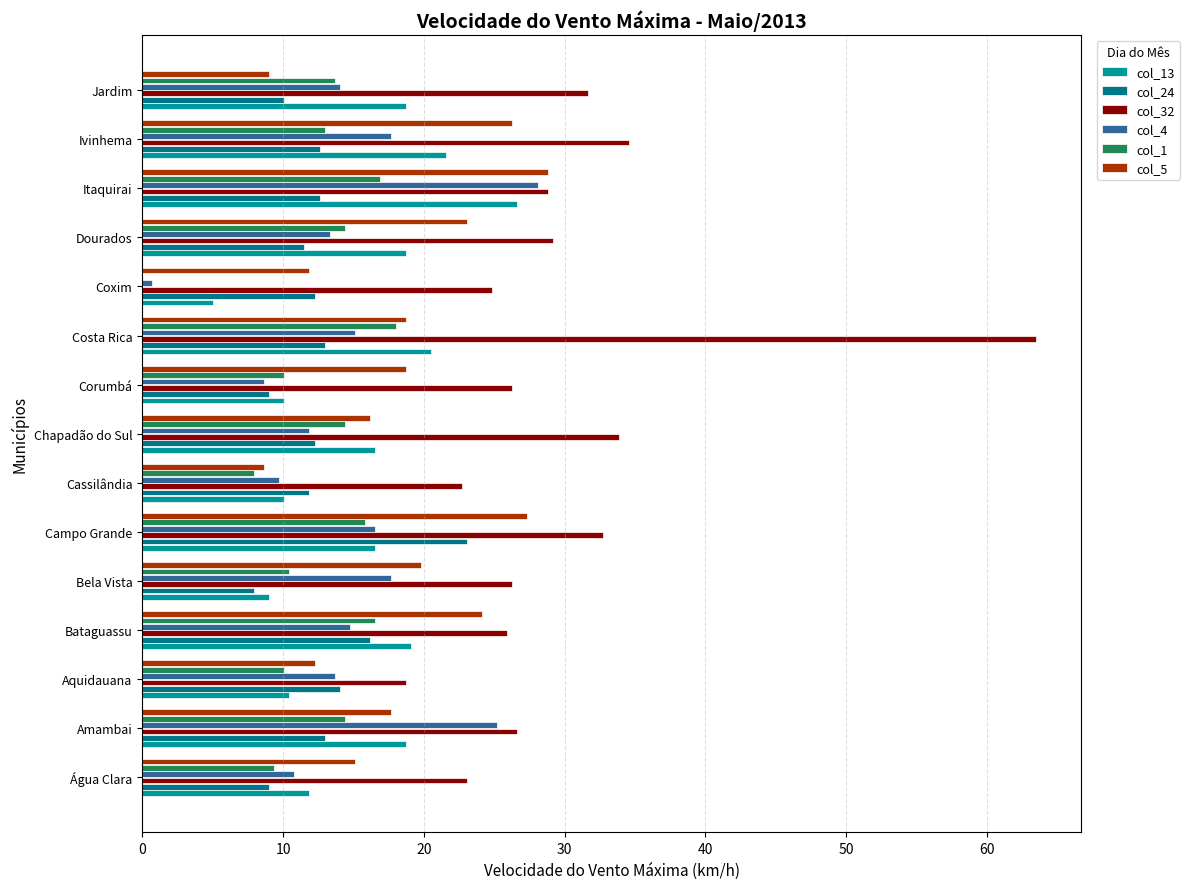

How many distinct data groups are displayed?

6